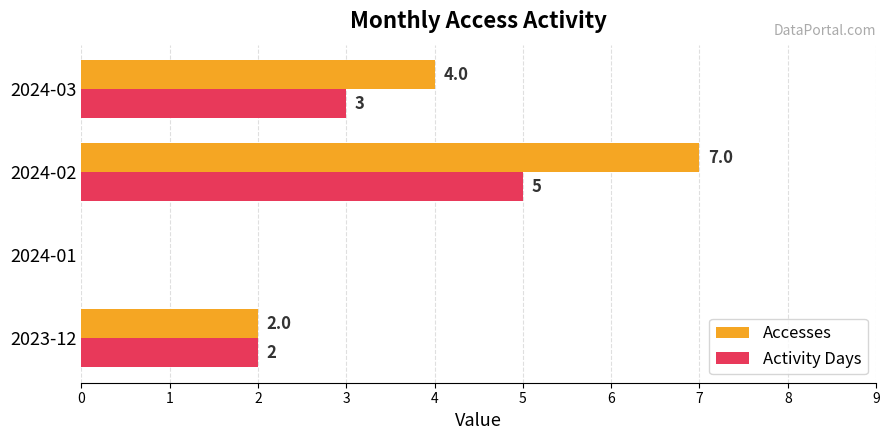

Which series has the largest range (max minus min)?

Accesses